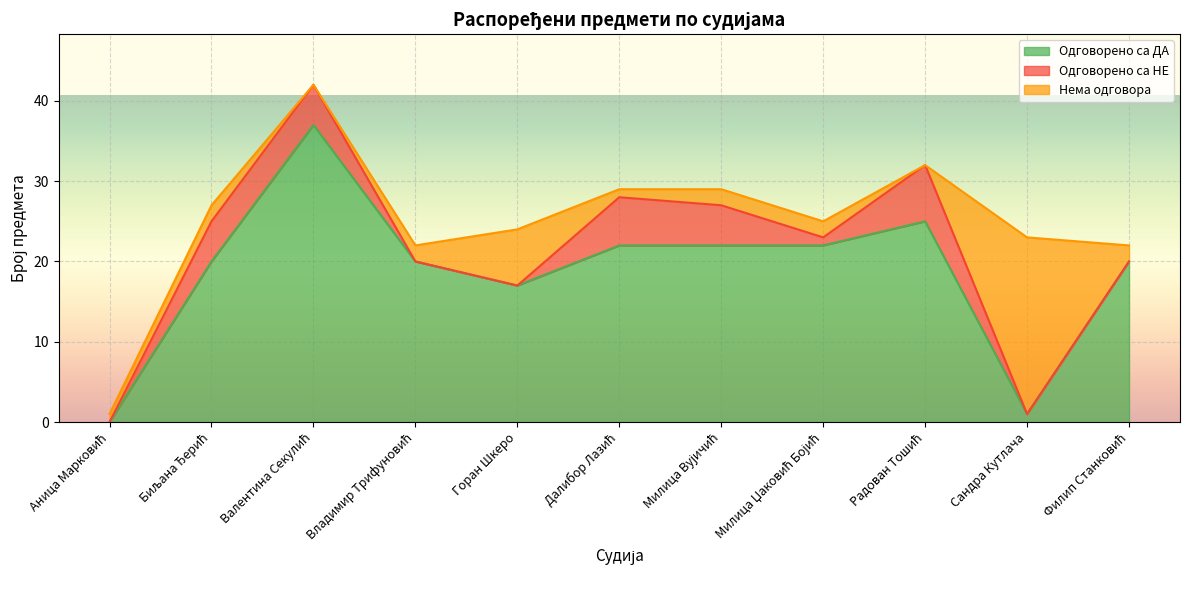

True or false: Одговорено са НЕ and Одговорено са ДА intersect in this chart.

False